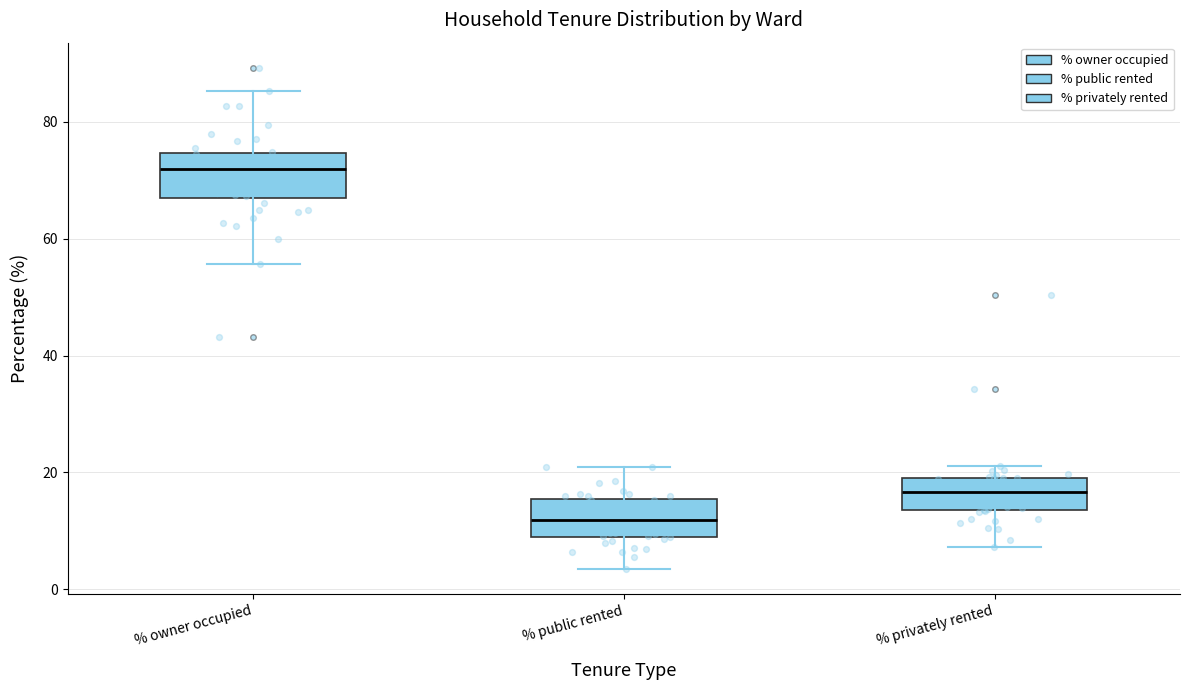

Where does the lower whisker of the box for % public rented end on the y-axis? The values are not printed on the chart, so give them approximately, as read against the axis.

4